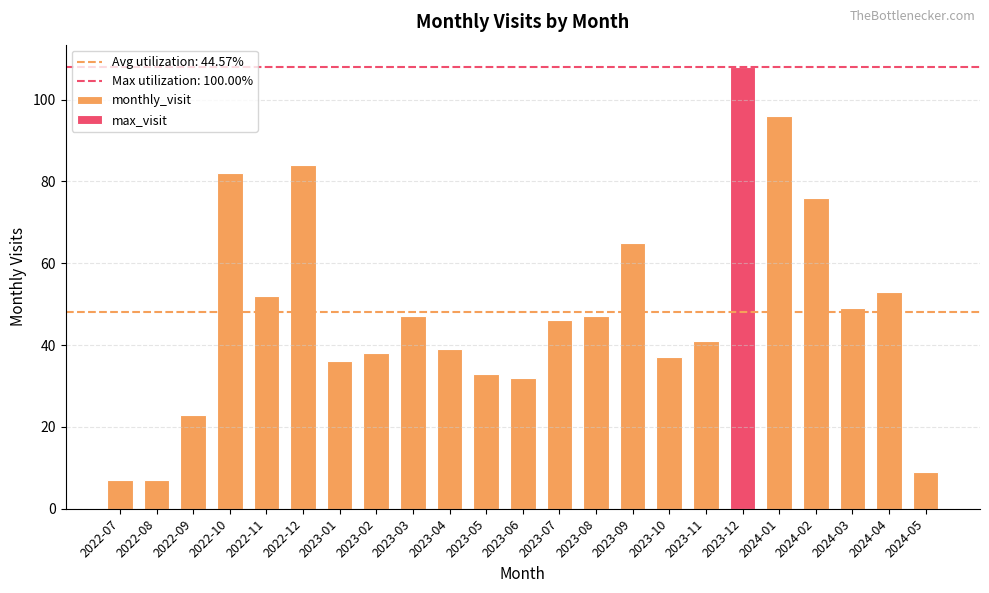

Count the number of values greater than 46.

11